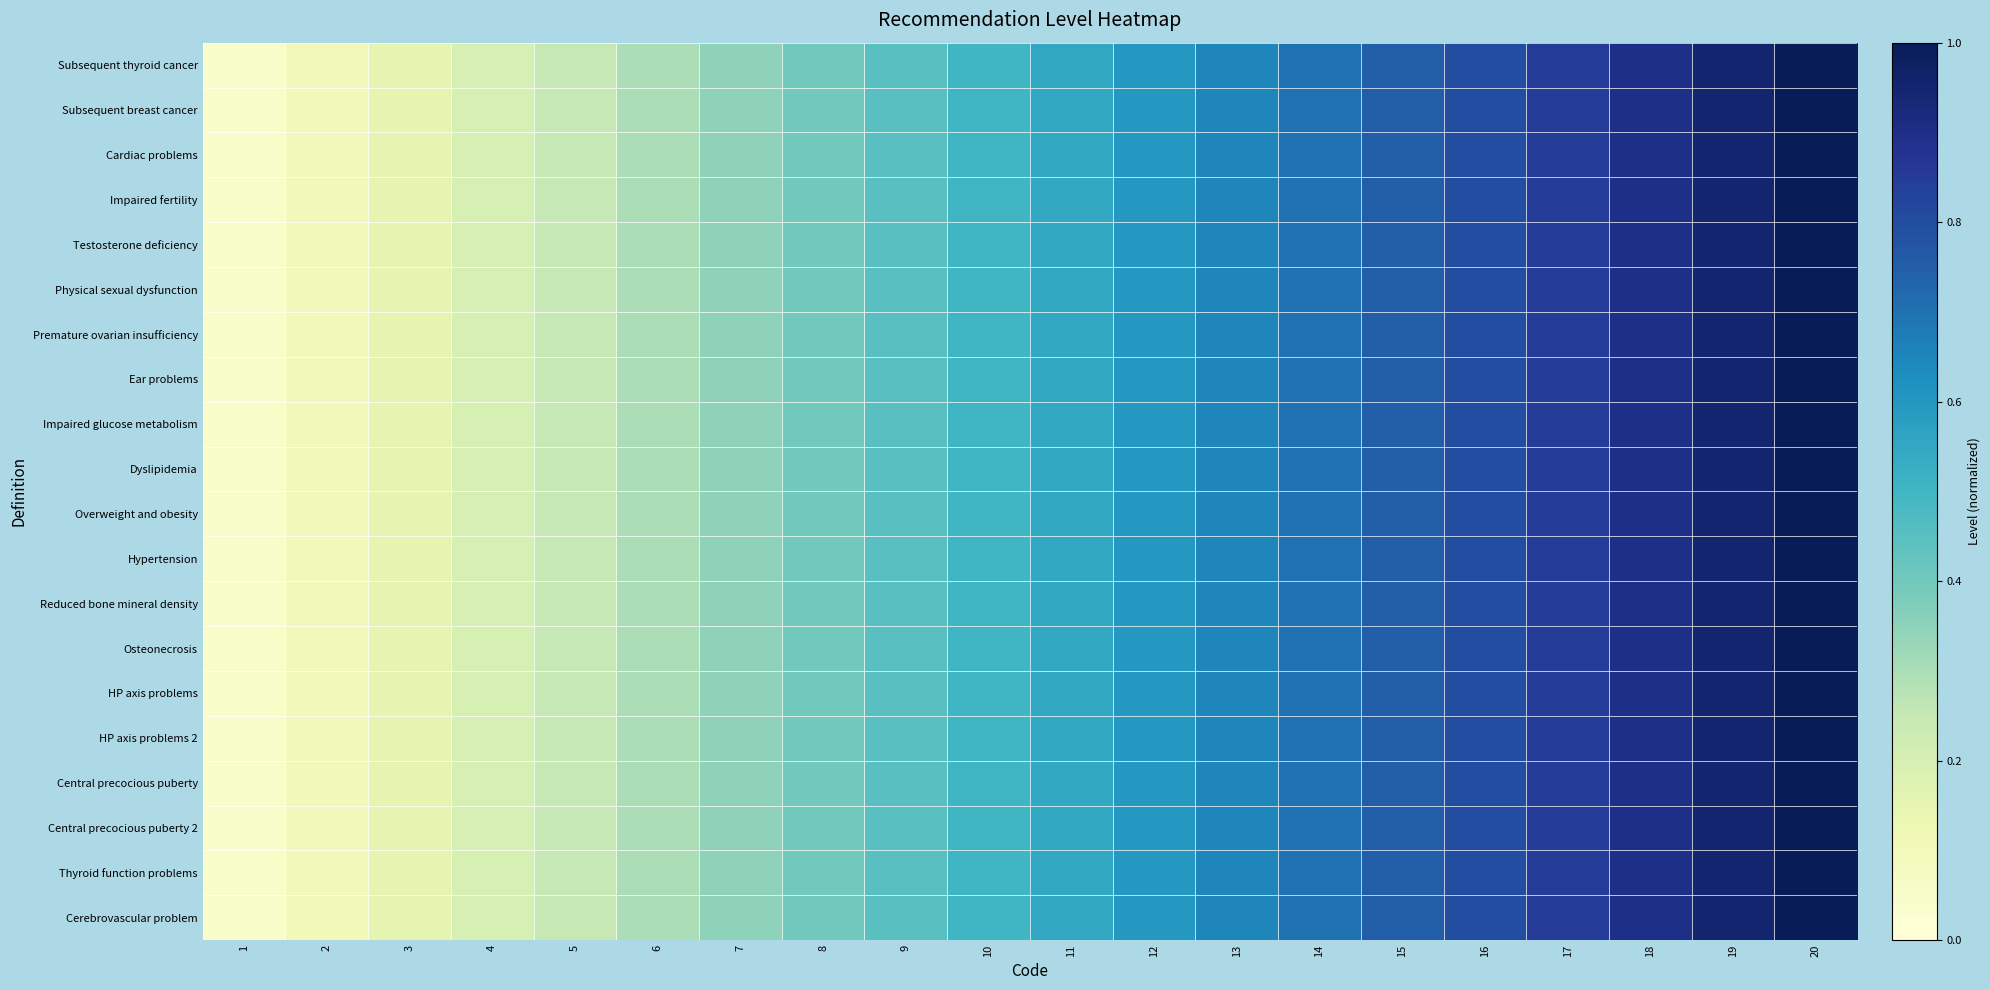

Which category has the highest value across all series?

20